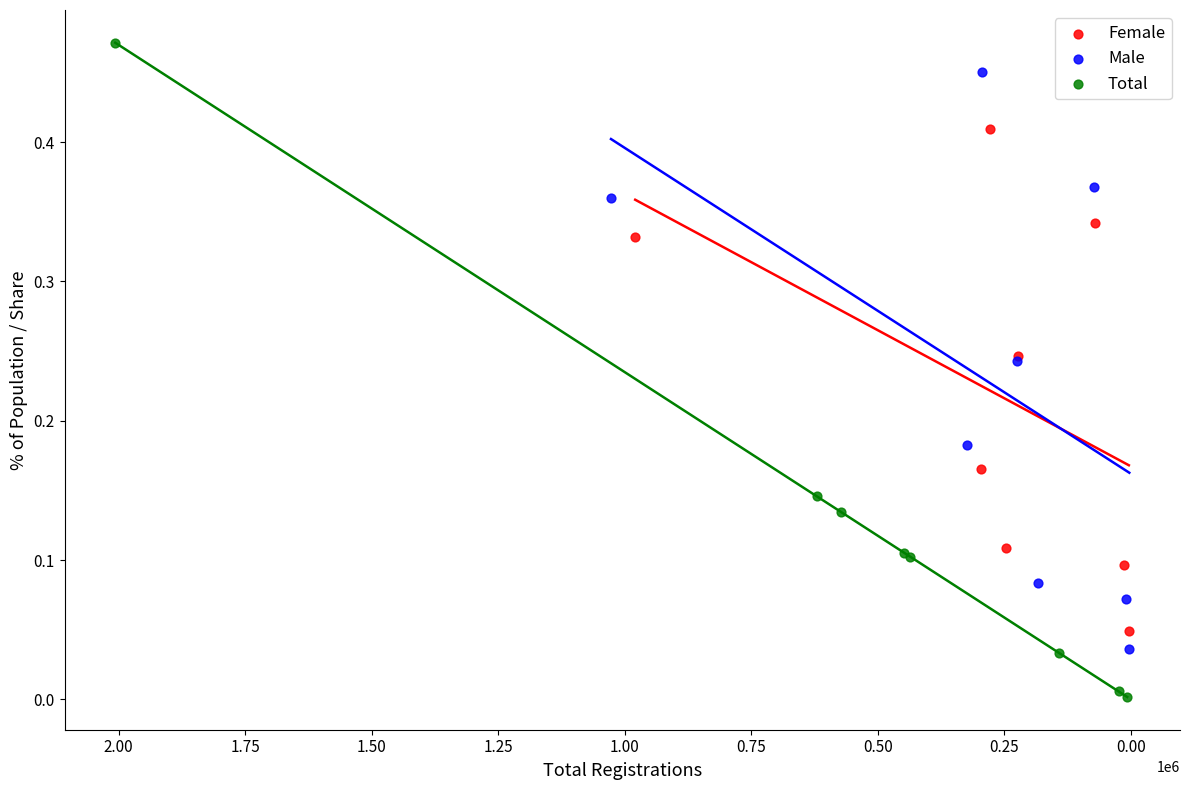

Which series has the largest Y range (max minus min)?

Total